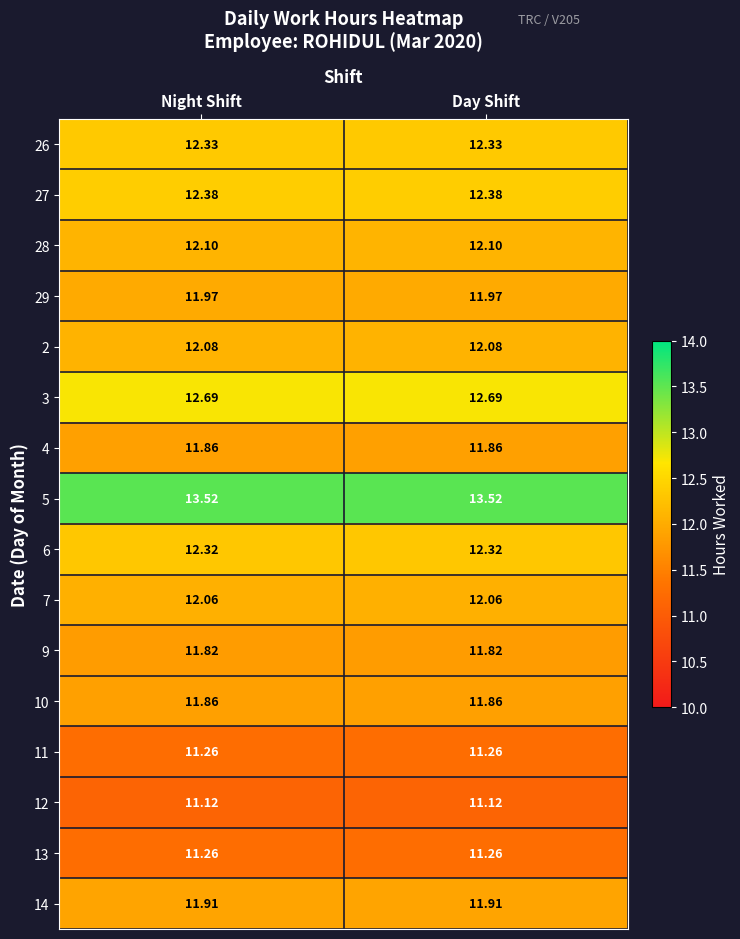

Count the number of categories in the chart.

2